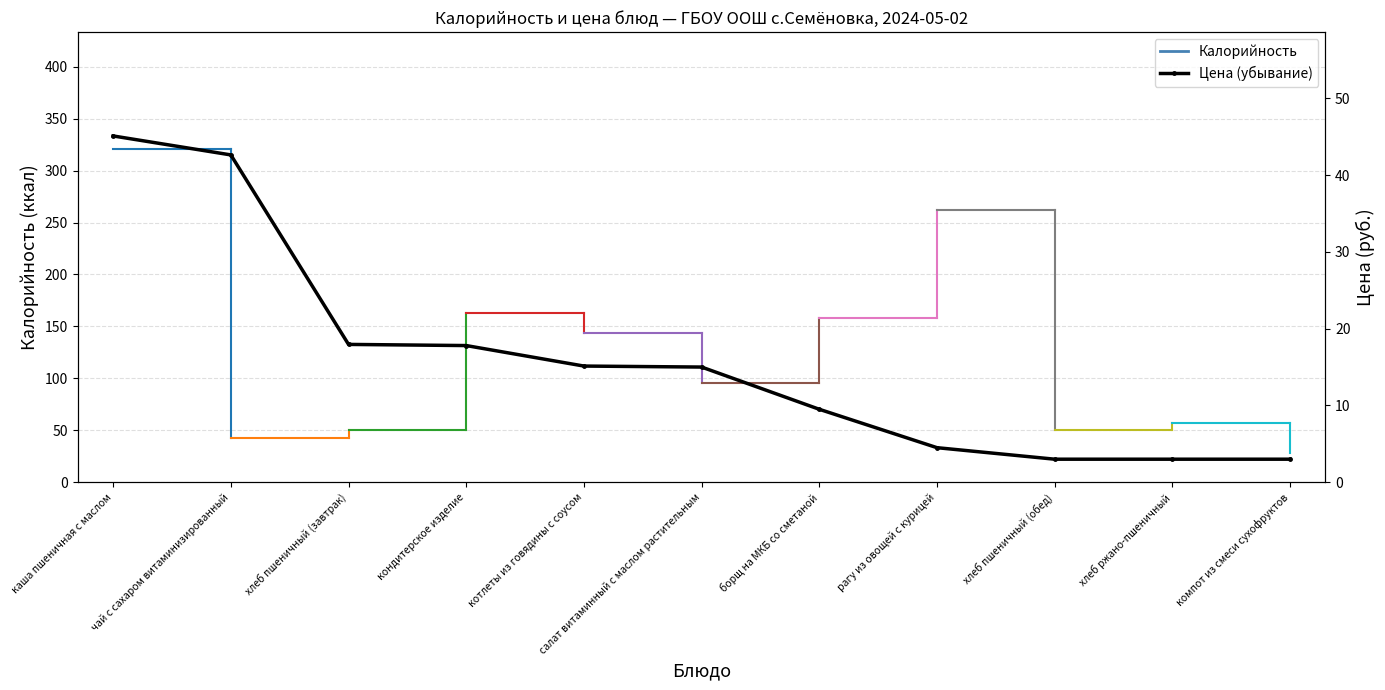

How many data points are above 15?

5